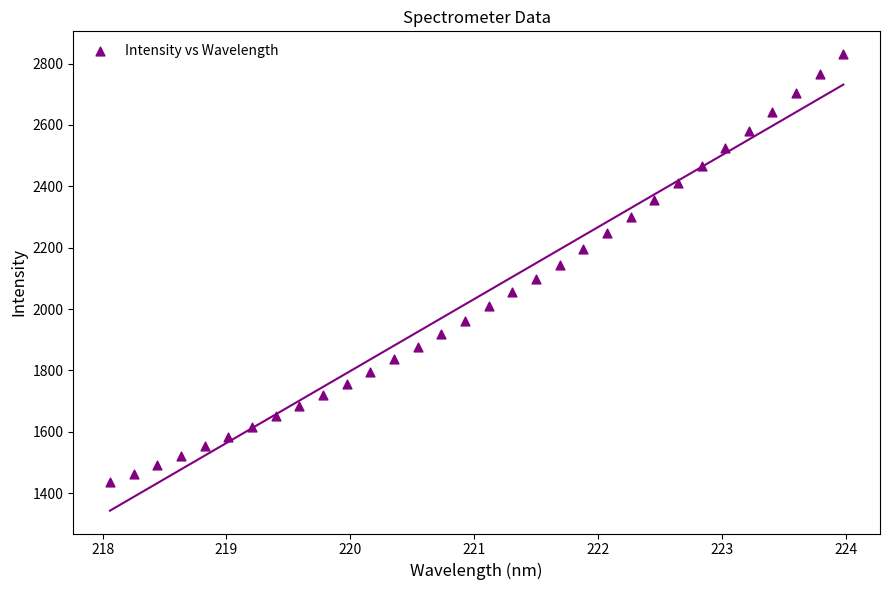

What is the range of Y values (max minus min)?

1392.5